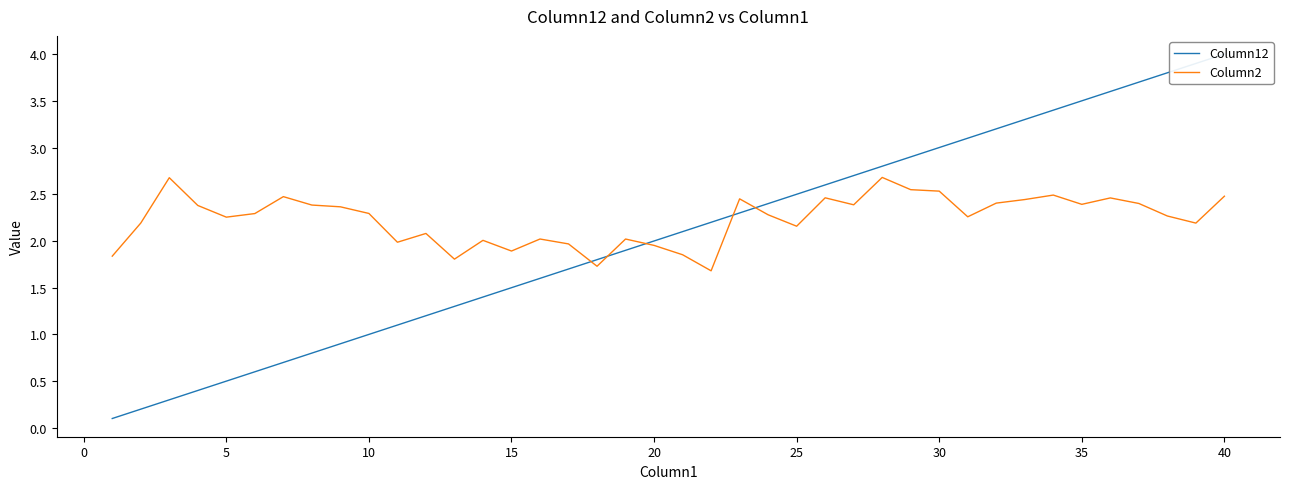

In Column2, how many points are higher than both neighbors (excluding endpoints)?

11